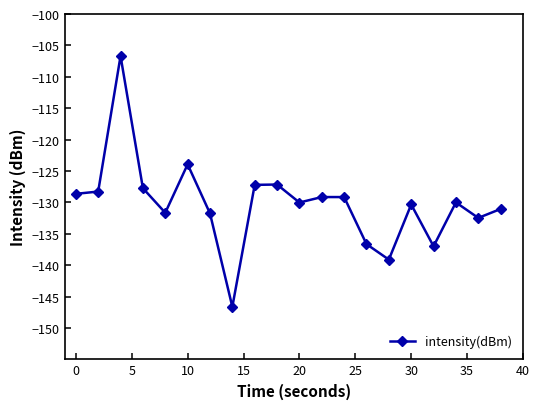

How many categories are shown in the chart?

20